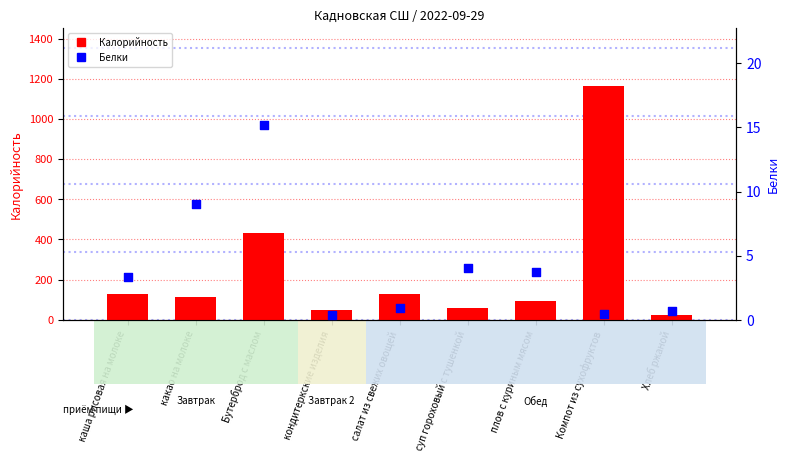

Which series contains the lowest Y value?

Белки